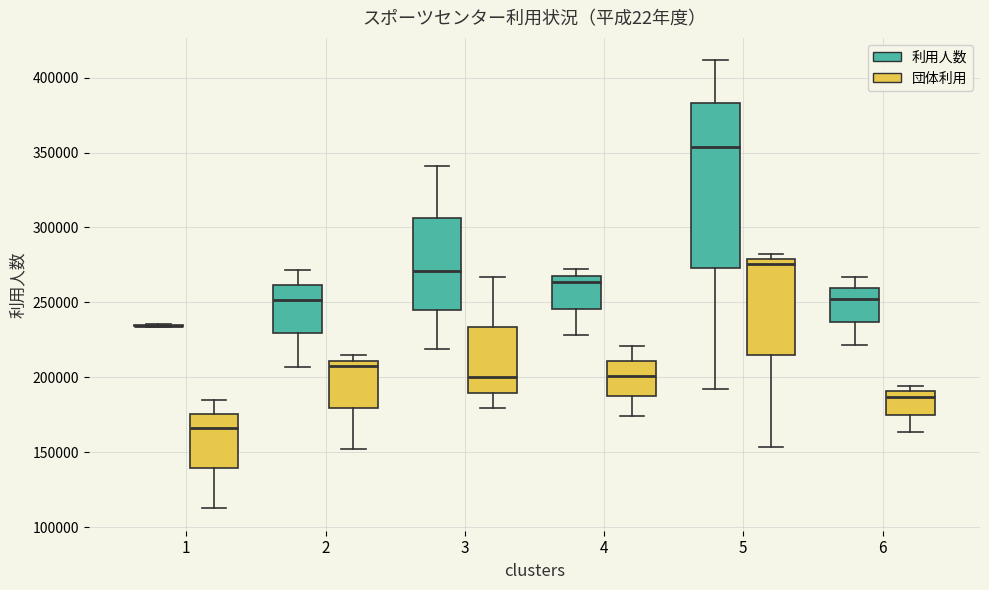

Which box is the tallest, from its lower edge to its upper edge?

5 (利用人数)